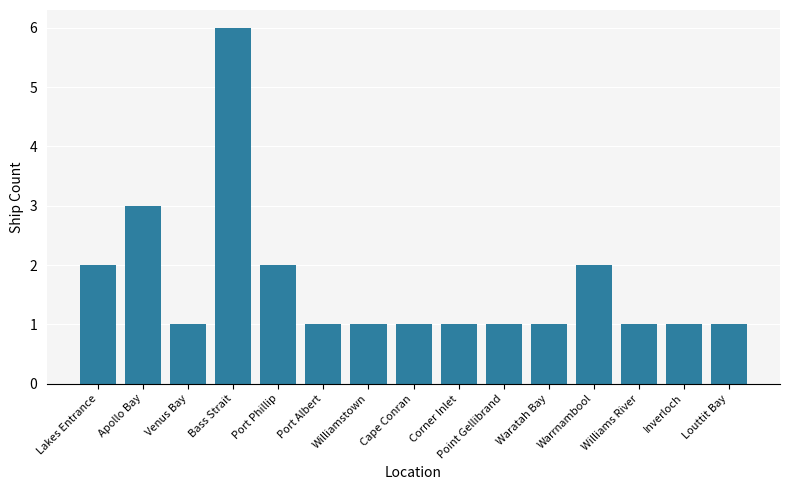

True or false: the data shows 6 at Bass Strait.

True